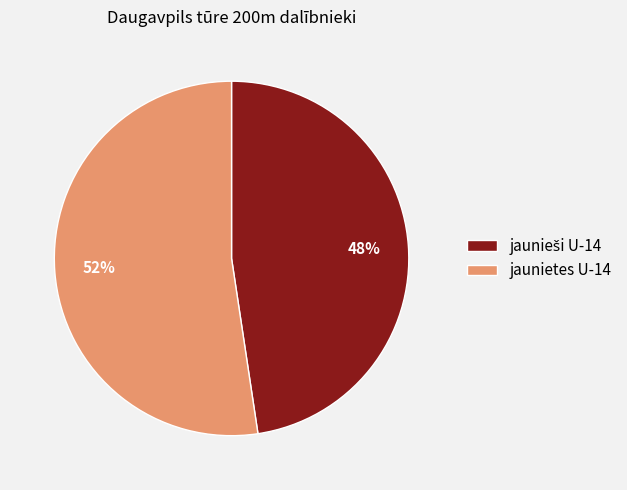

How many segments does this pie chart have?

2